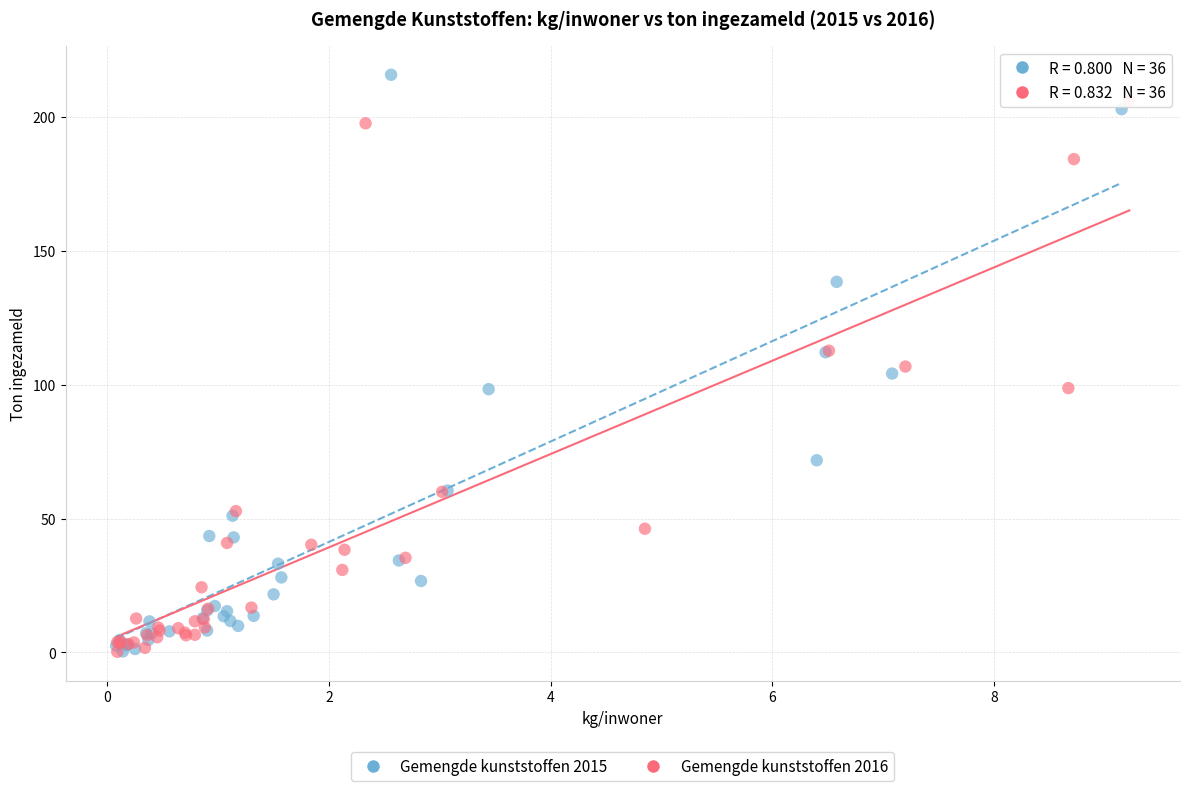

What are all the series names shown in the legend?

Gemengde kunststoffen 2015, Gemengde kunststoffen 2016